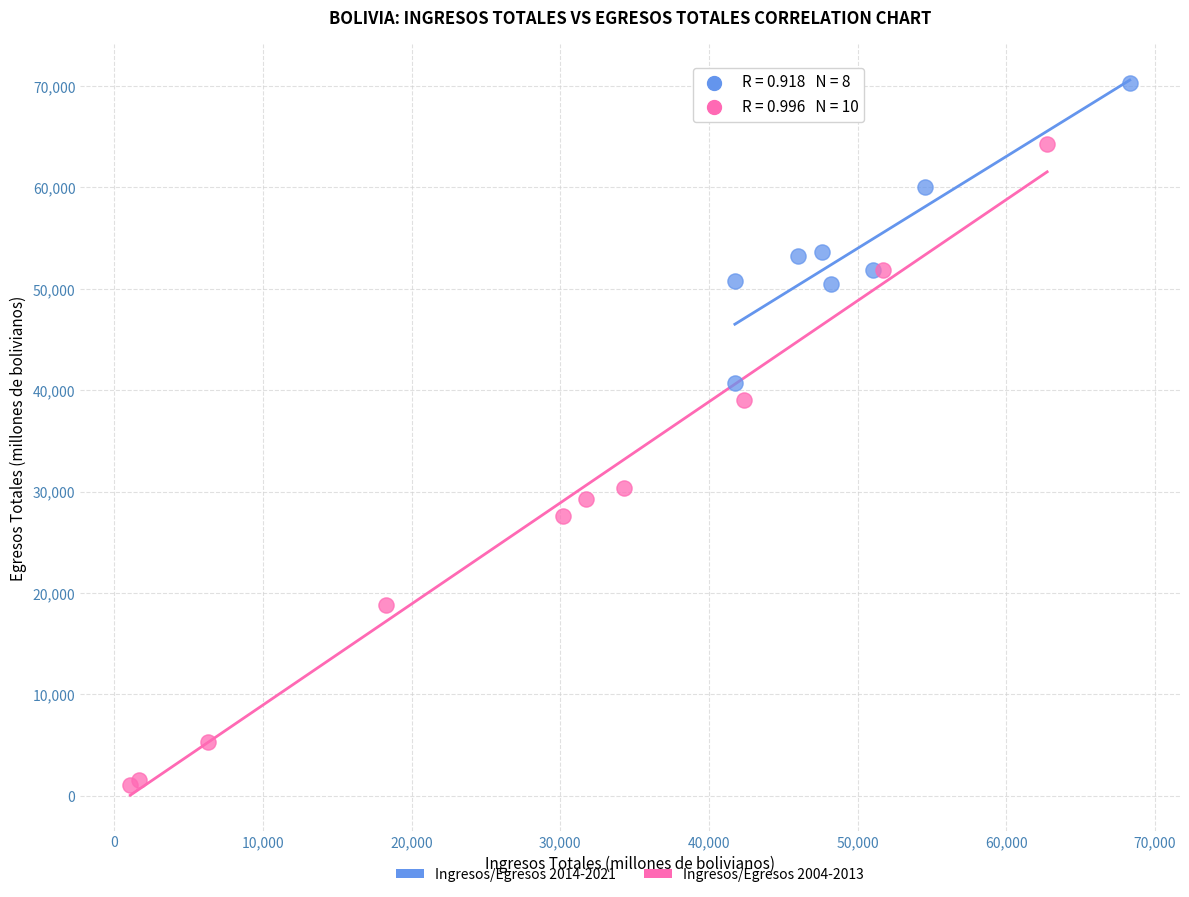

Which series reaches the maximum Y coordinate?

Ingresos/Egresos 2014-2021